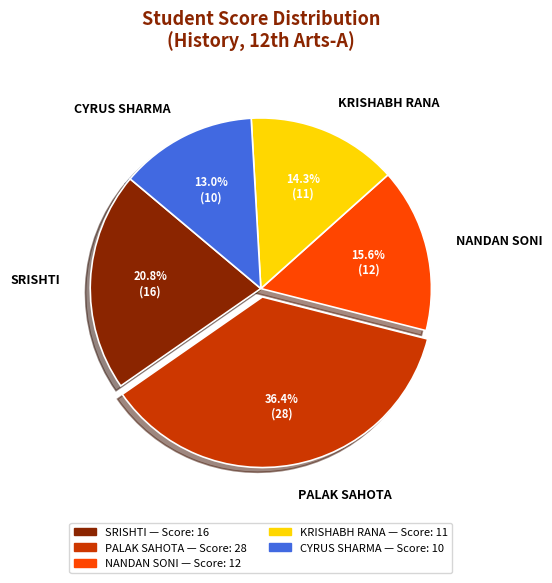

To the nearest percent, what is the average slice percentage?

20%